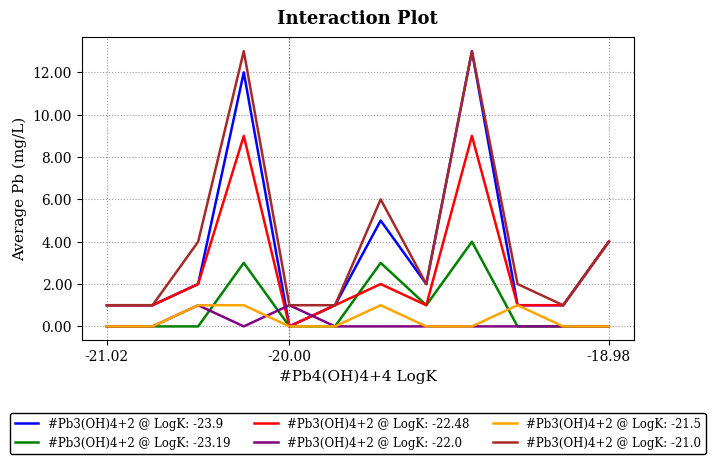

What is the greatest value displayed?

13